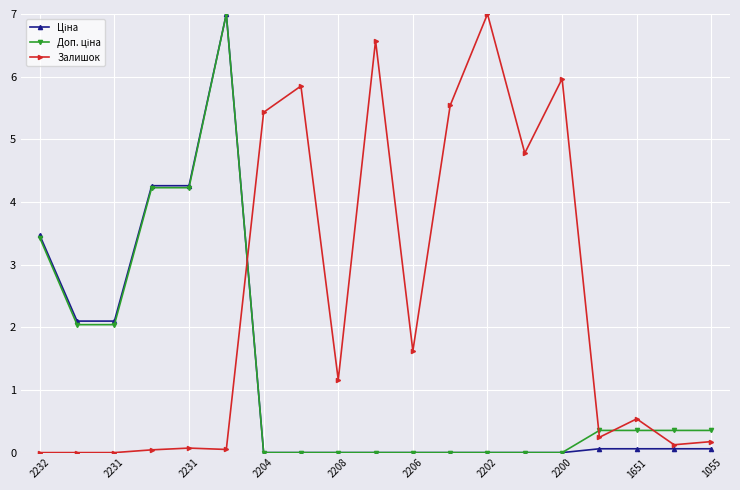

Which series has the largest total across all categories?

Залишок